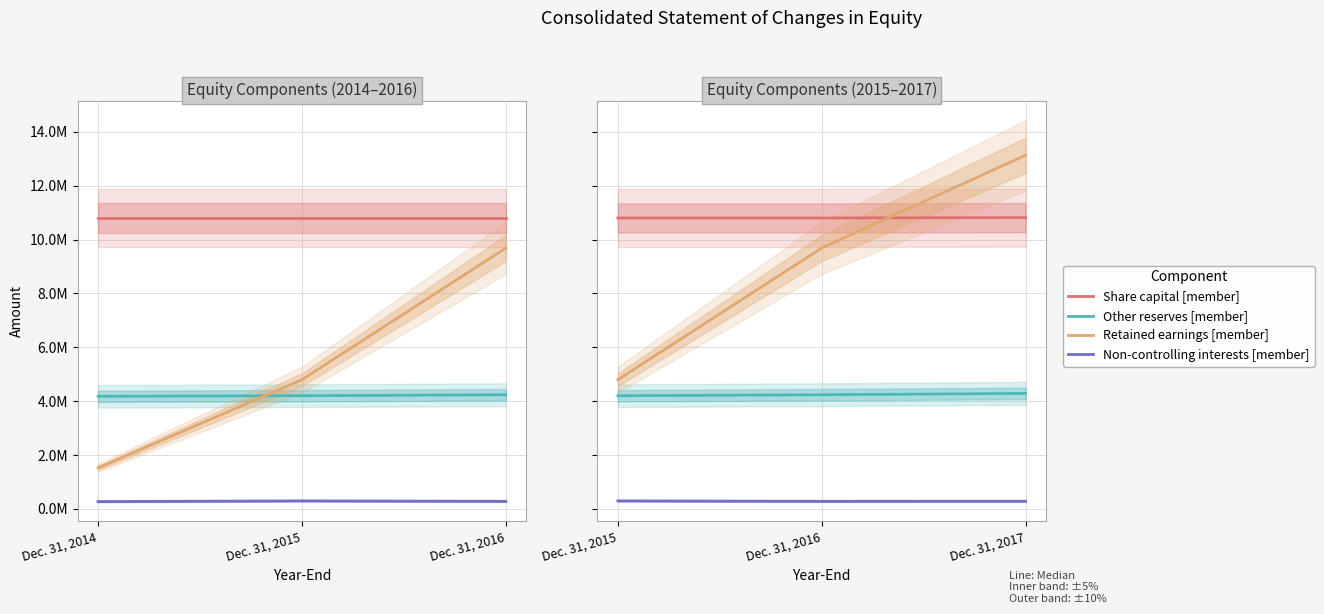

What is the average value of the Retained earnings [member] series?

9202854